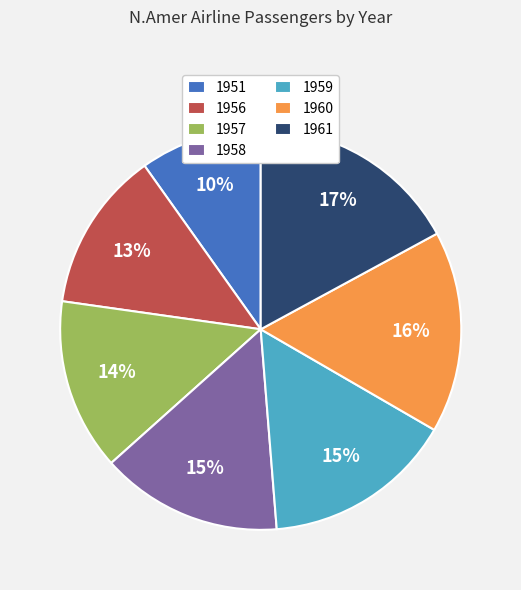

To the nearest percent, what is the difference between the largest and smallest slice percentages?

7%